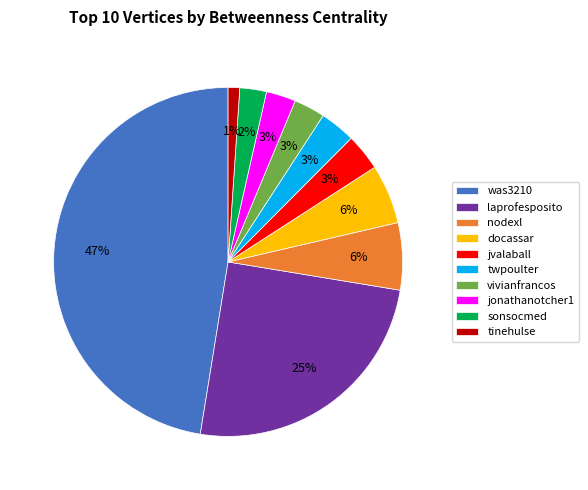

Which category has the biggest portion of the pie?

was3210